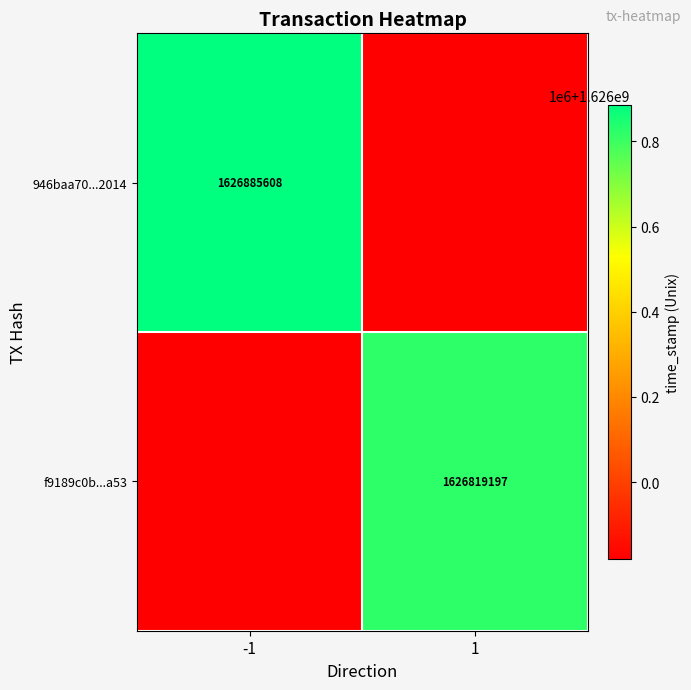

Is it true that 946baa70...2014 equals 2391486182 at -1?

False